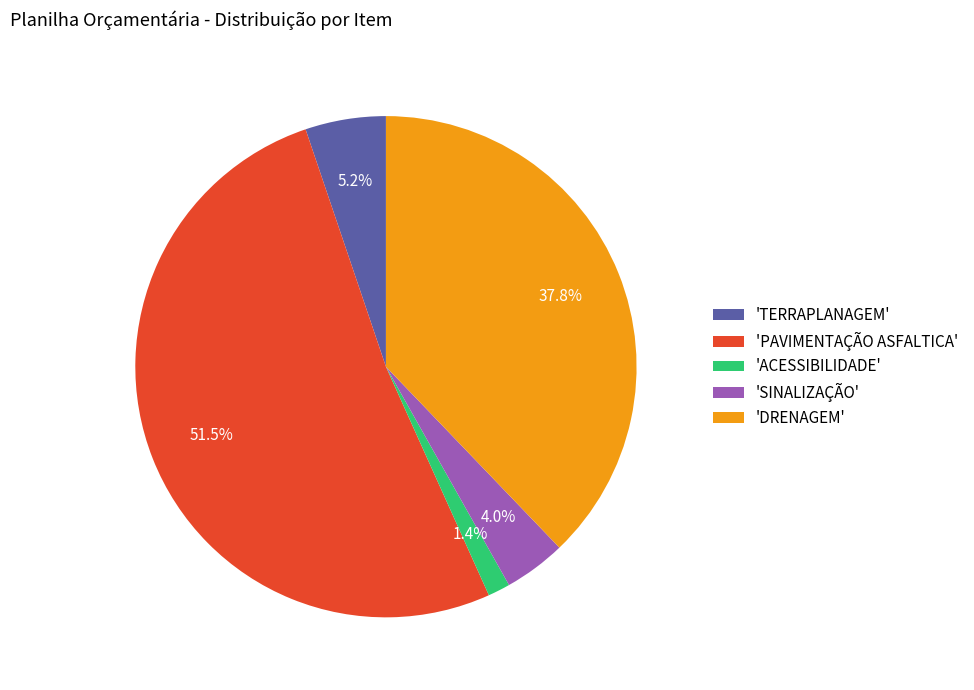

Which slice is the largest?

'PAVIMENTAÇÃO ASFALTICA'